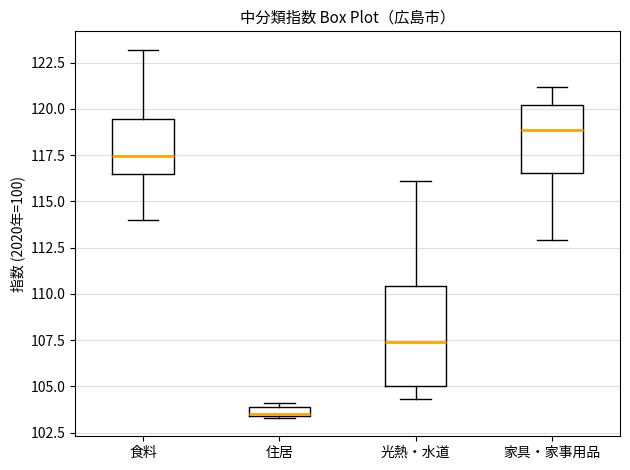

Where is the upper edge of the box for 光熱・水道 on the y-axis? The values are not printed on the chart, so give them approximately, as read against the axis.

110.5